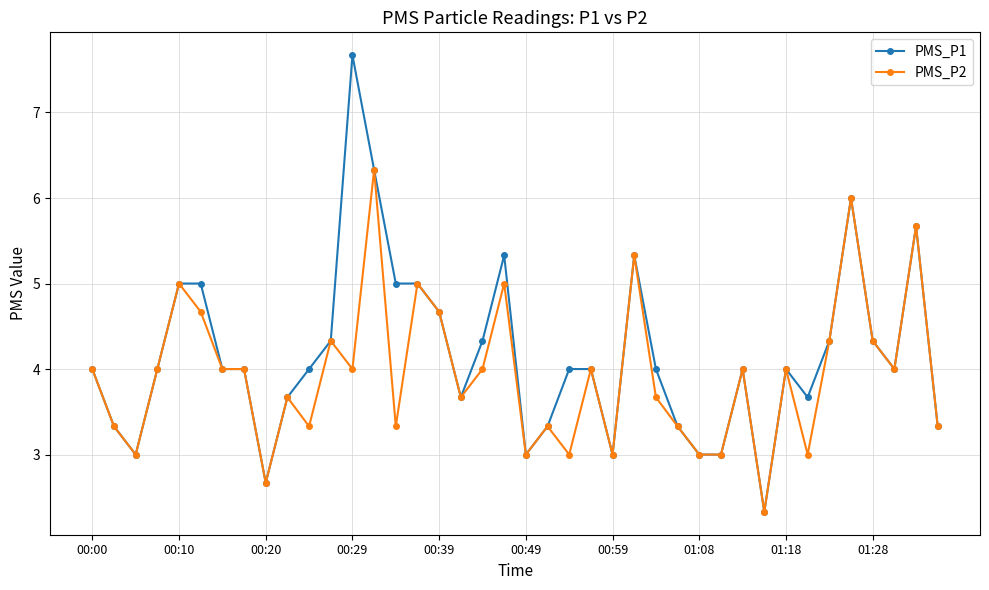

At how many categories does at least one series exceed 7?

1